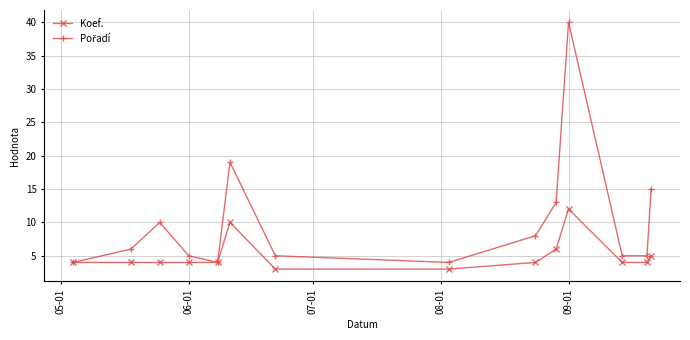

What is the value of the Koef. point at the 7th from the left?

3